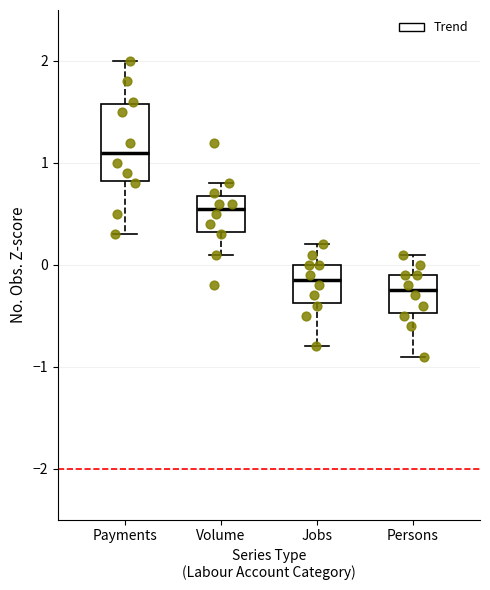

Comparing the boxes themselves (not the whiskers), which one is the tallest?

Payments